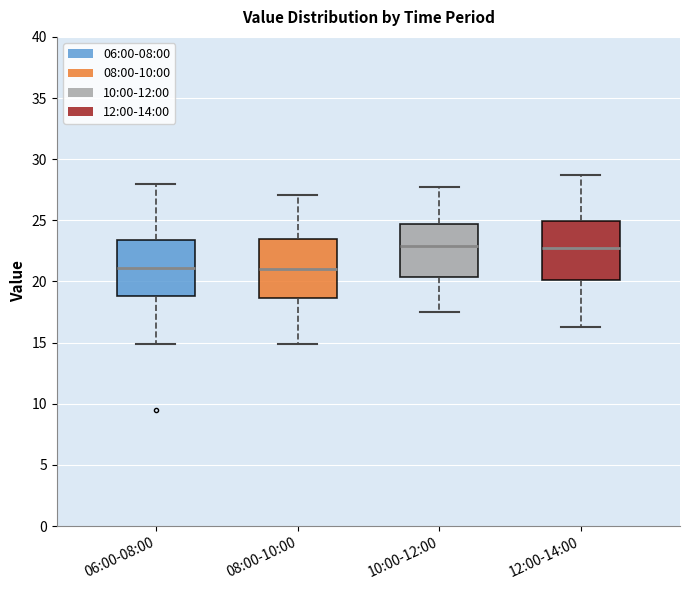

Reading left to right, transcribe this box plot: for each box, give where its median line is, the range the box spans, and where its two whiskers end, as read against the y-axis. The values are not printed on the chart, so give them approximately, as read against the axis.

06:00-08:00: median 21.0, box 19.0 to 23.5, whiskers 15.0 to 28.0
08:00-10:00: median 21.0, box 18.5 to 23.5, whiskers 15.0 to 27.0
10:00-12:00: median 23.0, box 20.5 to 24.5, whiskers 17.5 to 27.5
12:00-14:00: median 22.5, box 20.0 to 25.0, whiskers 16.5 to 28.5